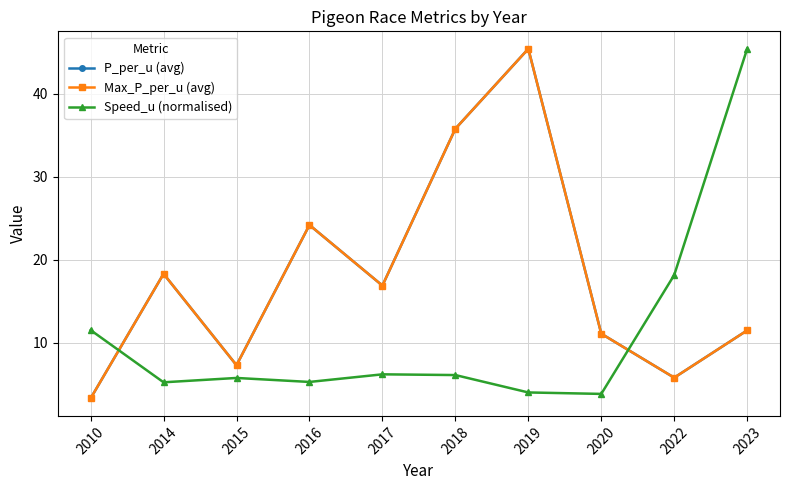

At which label is Max_P_per_u (avg) closest to 24?

2016